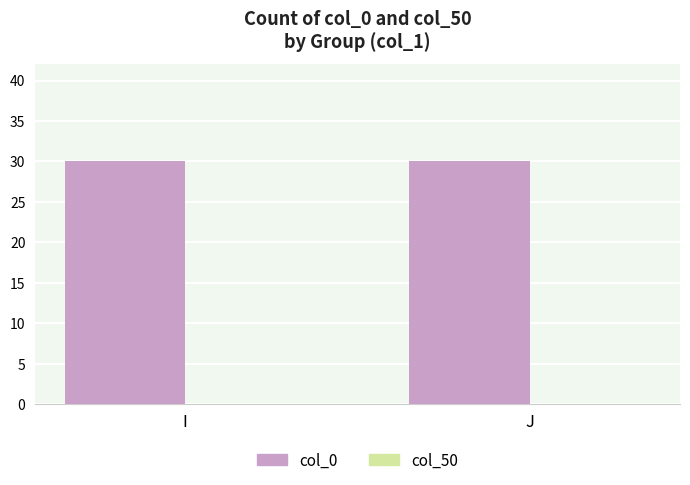

What are all the series names shown in the legend?

col_0, col_50